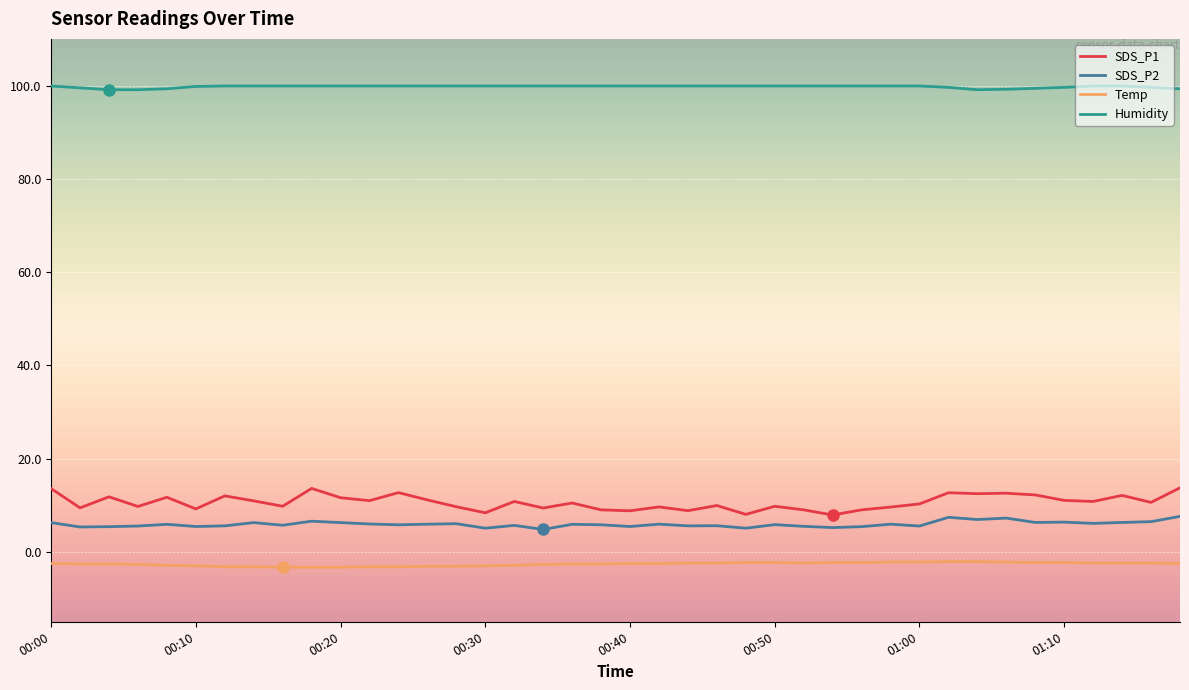

Does the chart display data point markers on the line(s)?

No